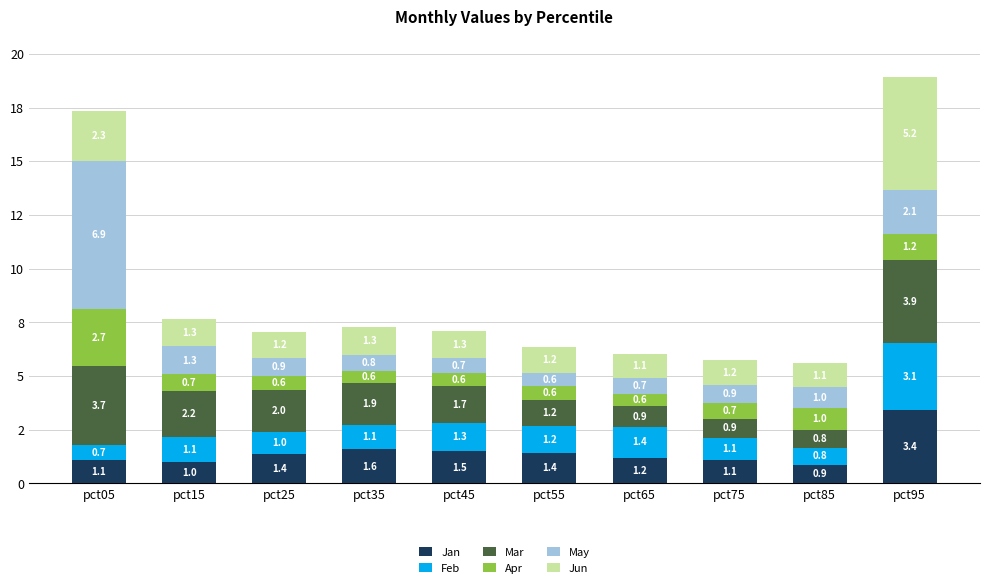

Rank the series at pct45 from lowest to highest value.

Apr, May, Jun, Feb, Jan, Mar